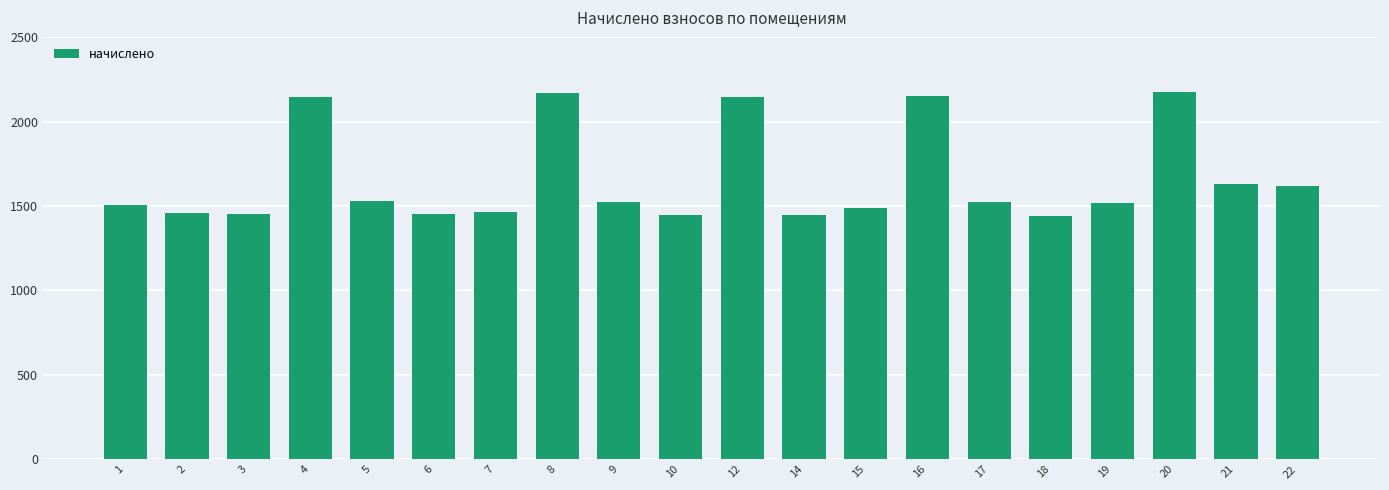

Which has a higher value, 22 or 4?

4